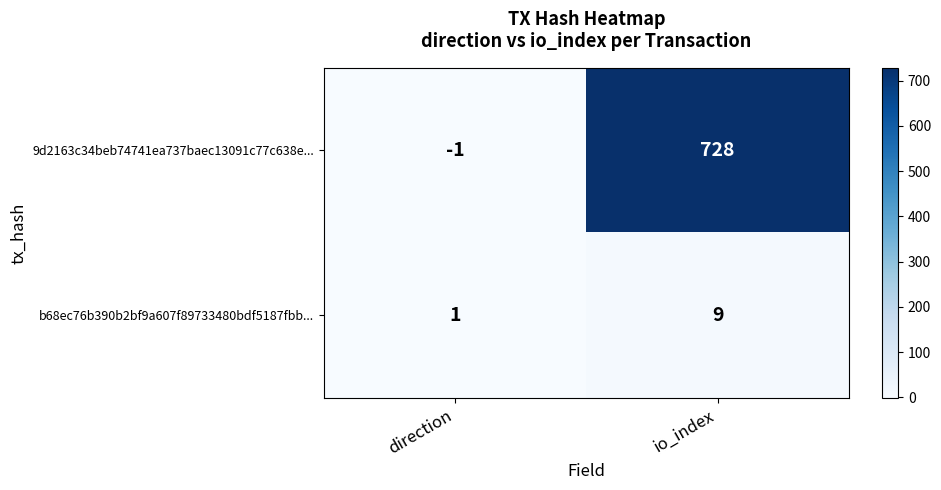

List the series in order of their peak value, highest first.

9d2163c34beb74741ea737baec13091c77c638e..., b68ec76b390b2bf9a607f89733480bdf5187fbb...